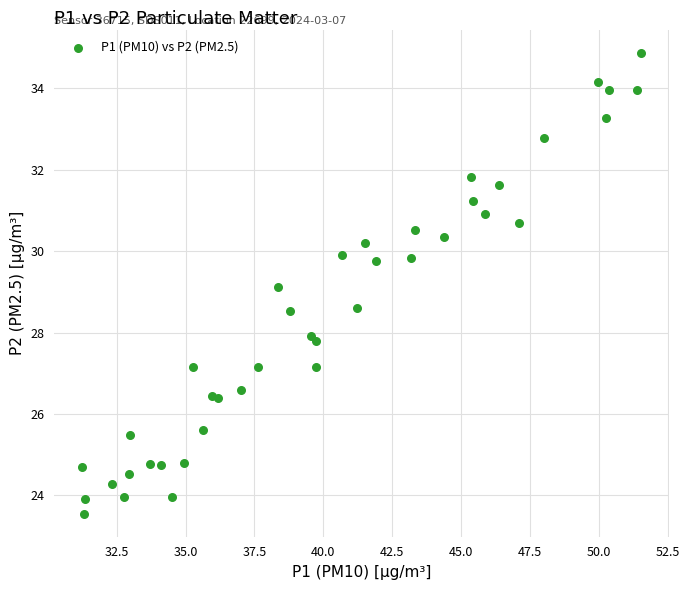

What Y value in the scatter plot is closest to 29?

29.1